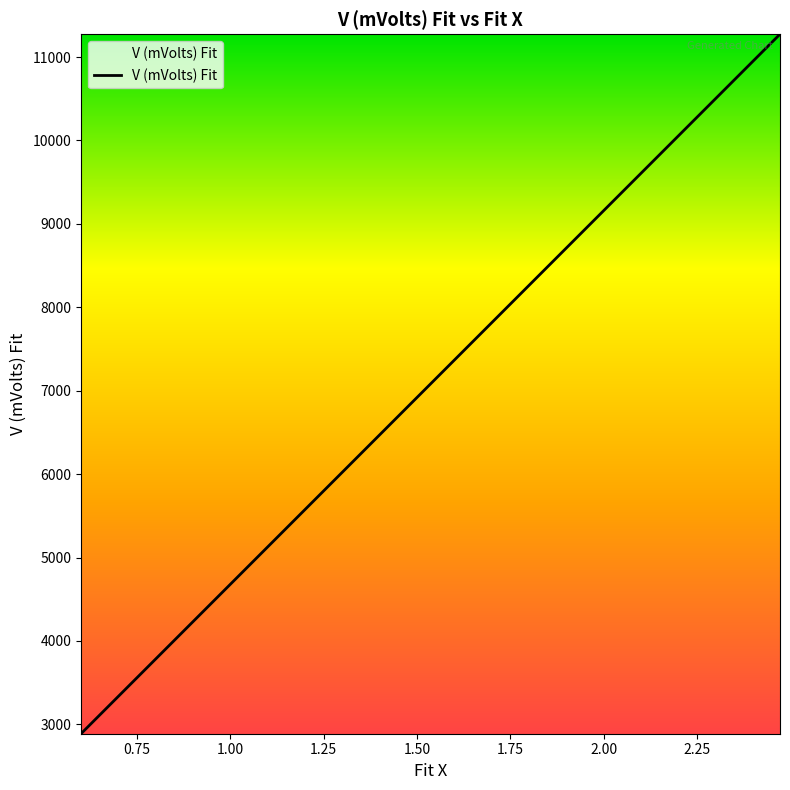

What is the greatest value displayed?

11274.6